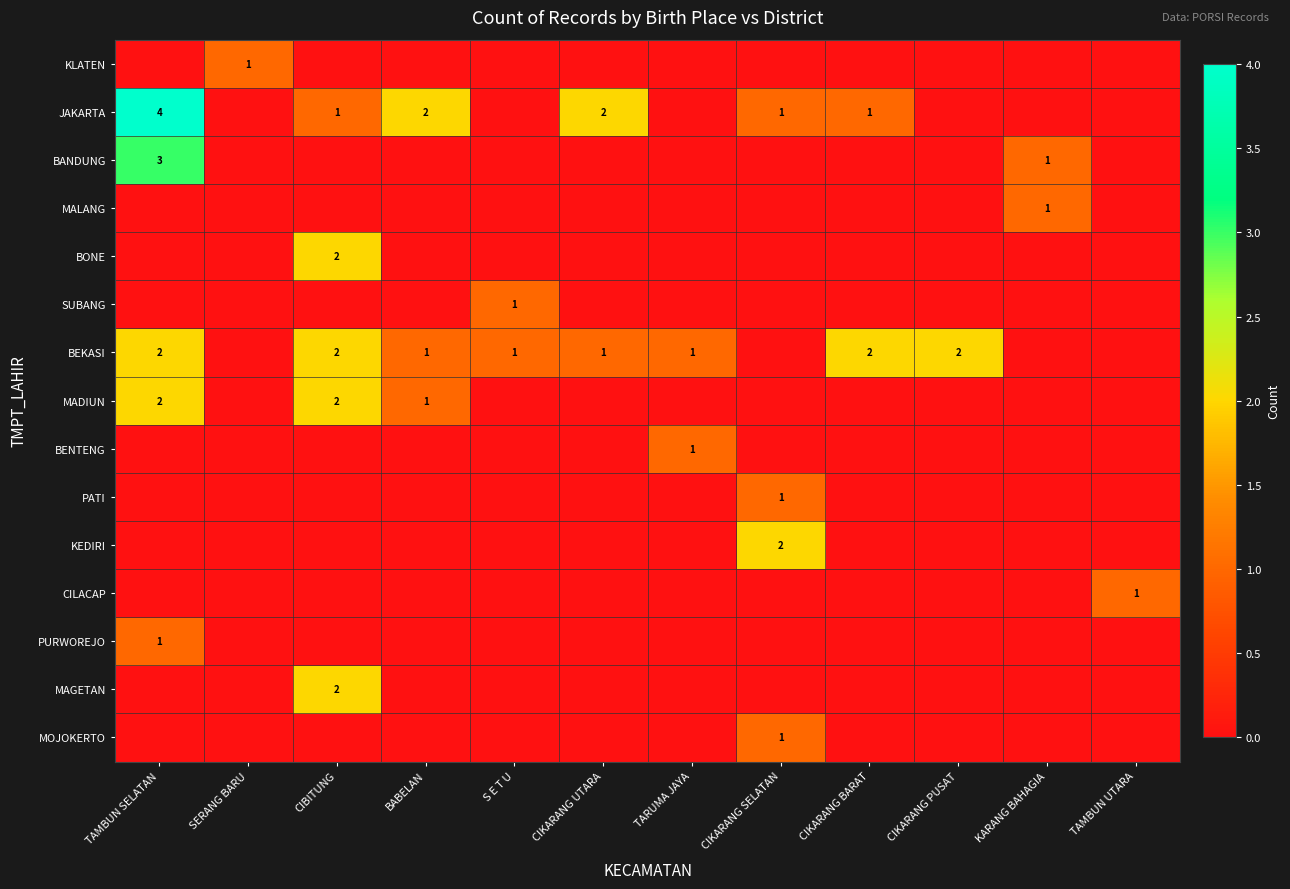

Is it true that MAGETAN equals 2 at CIBITUNG?

True